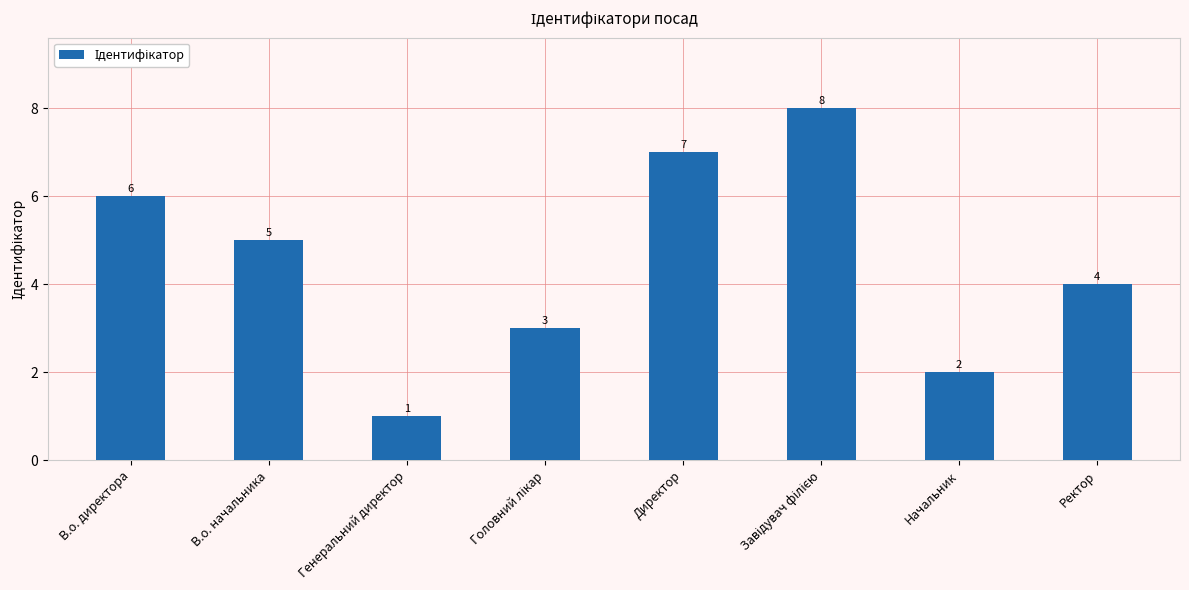

Which has a higher value, В.о. начальника or В.о. директора?

В.о. директора